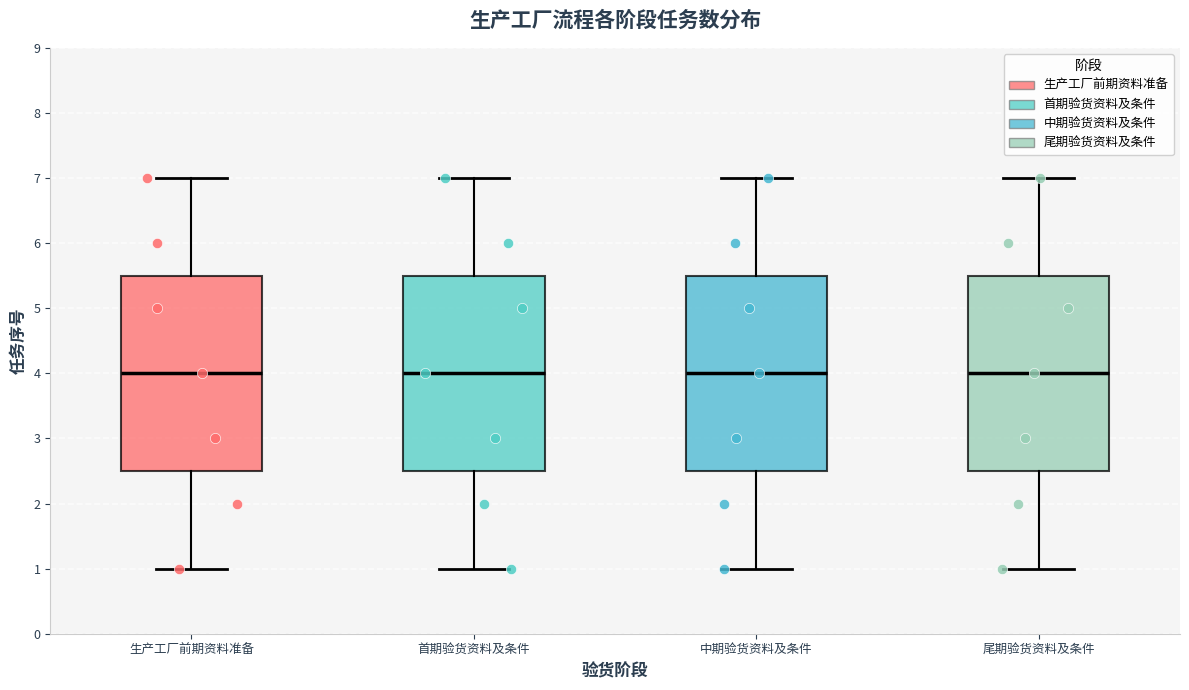

Where is the upper edge of the box for 首期验货资料及条件 on the y-axis? The values are not printed on the chart, so give them approximately, as read against the axis.

5.5